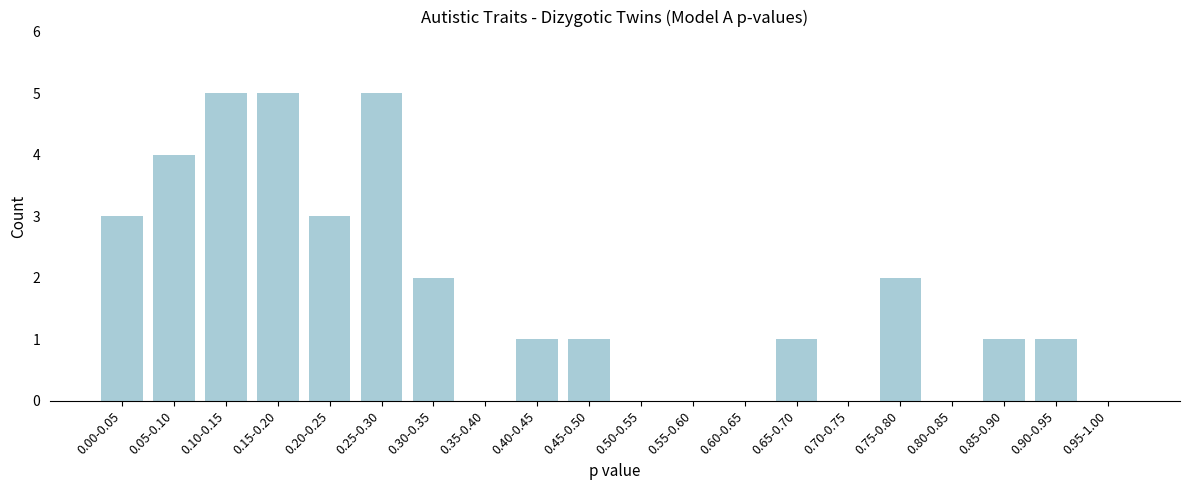

Reading right to left, what are all the values shown in this chart?

0.95-1.00=0	0.90-0.95=1	0.85-0.90=1	0.80-0.85=0	0.75-0.80=2	0.70-0.75=0	0.65-0.70=1	0.60-0.65=0	0.55-0.60=0	0.50-0.55=0	0.45-0.50=1	0.40-0.45=1	0.35-0.40=0	0.30-0.35=2	0.25-0.30=5	0.20-0.25=3	0.15-0.20=5	0.10-0.15=5	0.05-0.10=4	0.00-0.05=3